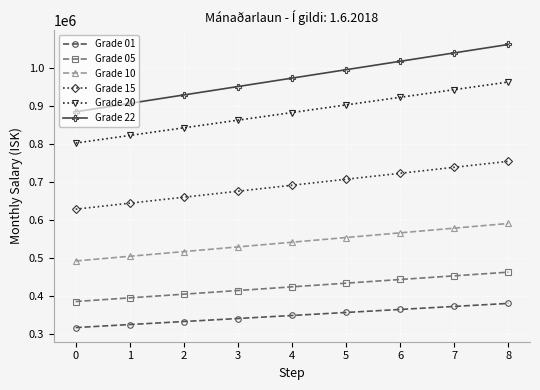

True or false: Grade 01 and Grade 22 cross at least once.

False